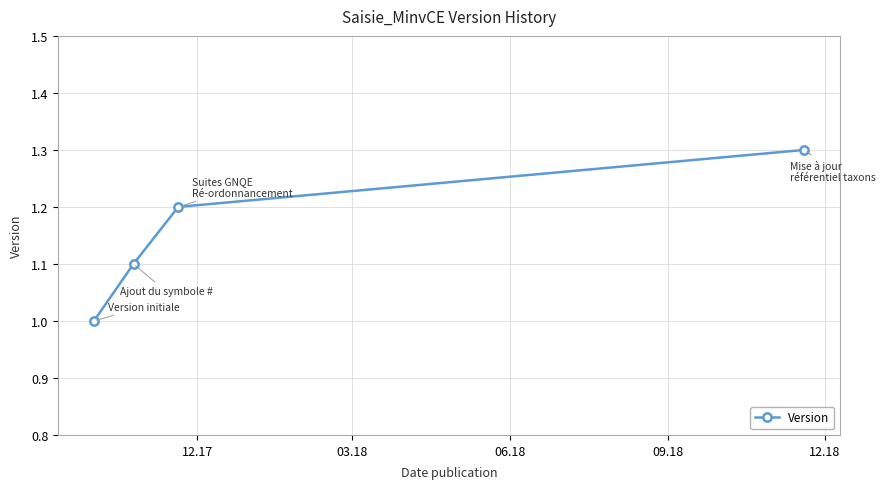

How many values are between 1 and 2?

4